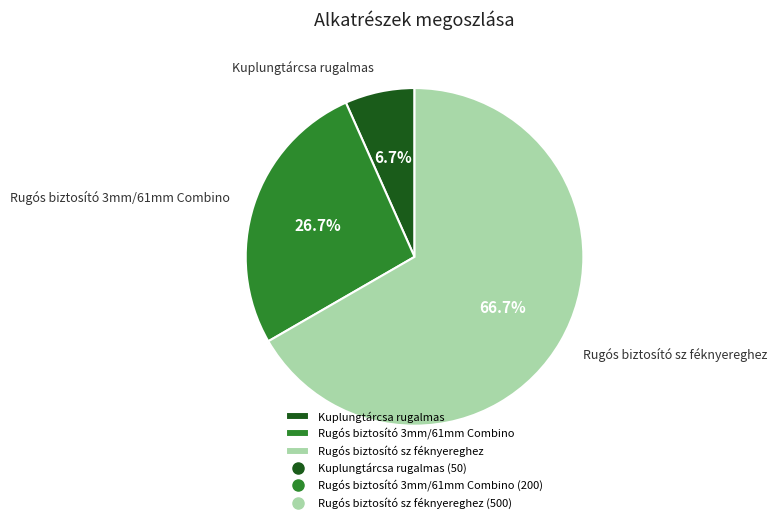

Which slice is the smallest?

Kuplungtárcsa rugalmas